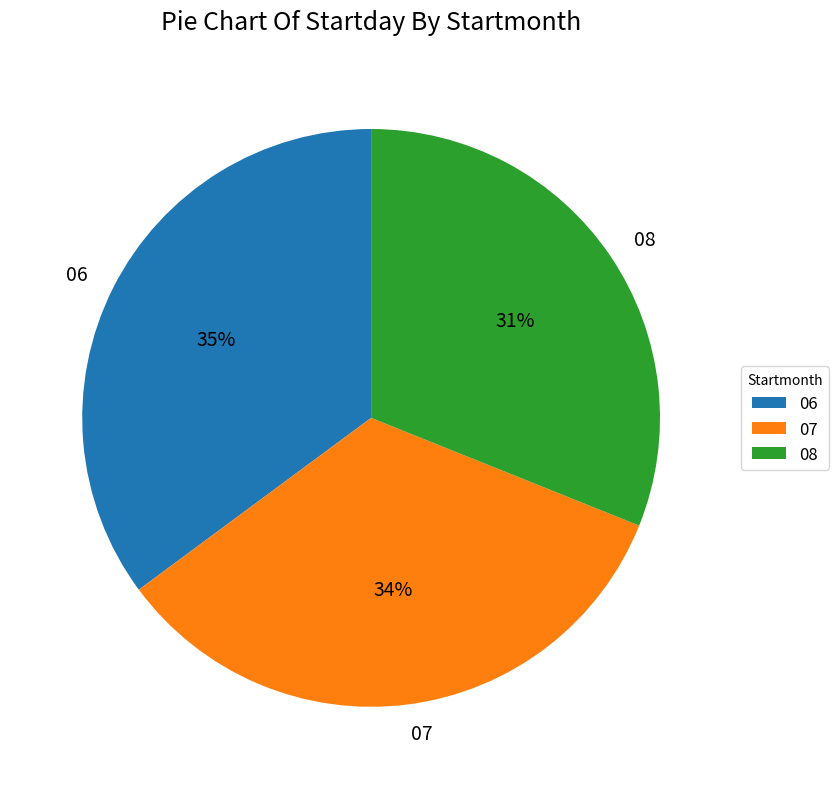

What is the ratio of the value at 07 to the value at 06?

1.0